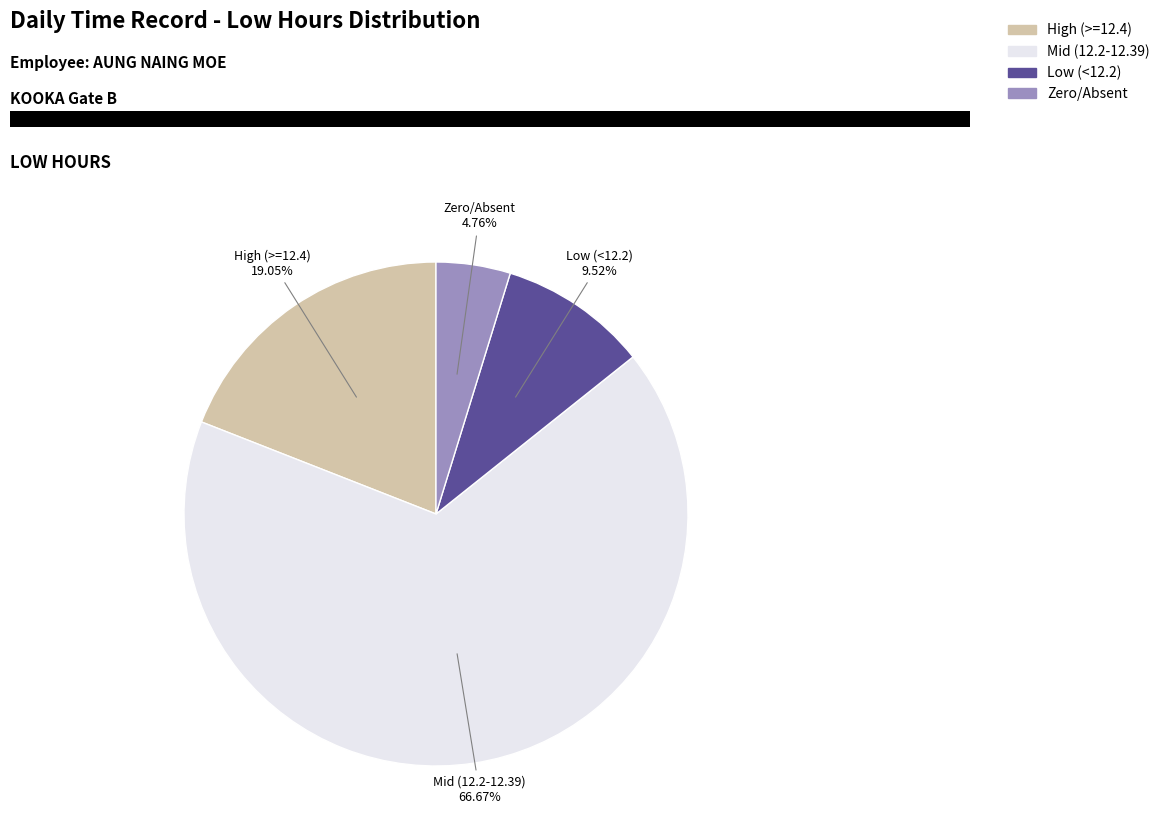

Rank the categories by value from lowest to highest.

Zero/Absent, Low (<12.2), High (>=12.4), Mid (12.2-12.39)